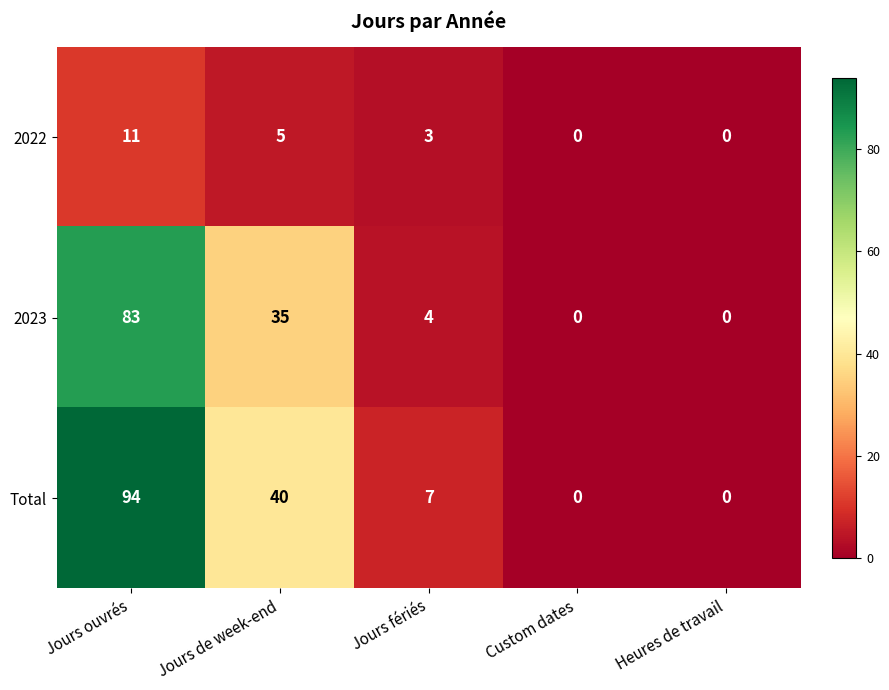

At which category is the sum across all series the highest?

Jours ouvrés